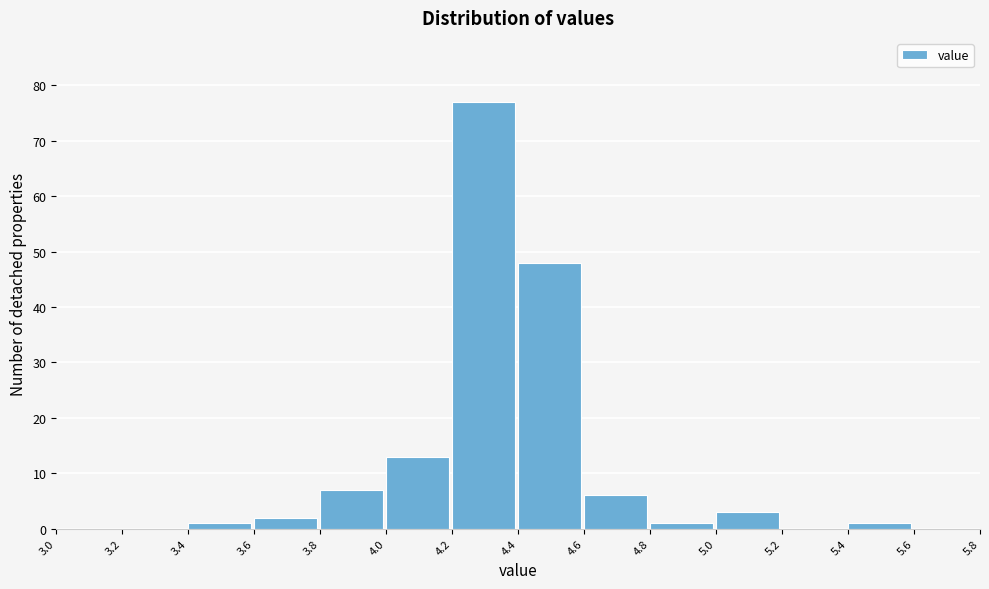

Reading left to right, transcribe this chart: for each bar, give the range it covers on the x-axis and its height. The values are not printed on the chart, so give them approximately, as read against the axis.

3.0 to 3.2: 0
3.2 to 3.4: 0
3.4 to 3.6: 1
3.6 to 3.8: 2
3.8 to 4.0: 7
4.0 to 4.2: 13
4.2 to 4.4: 77
4.4 to 4.6: 48
4.6 to 4.8: 6
4.8 to 5.0: 1
5.0 to 5.2: 3
5.2 to 5.4: 0
5.4 to 5.6: 1
5.6 to 5.8: 0